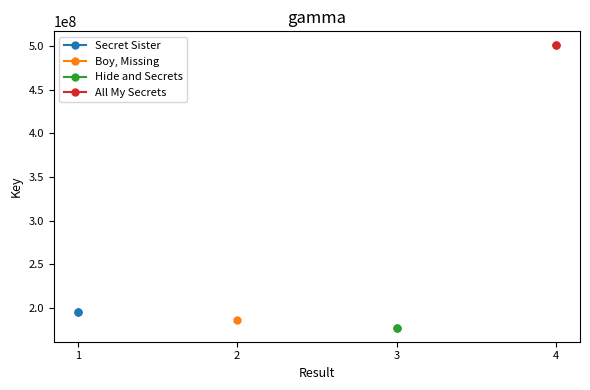

At which label is Secret Sister closest to 195534383?

1